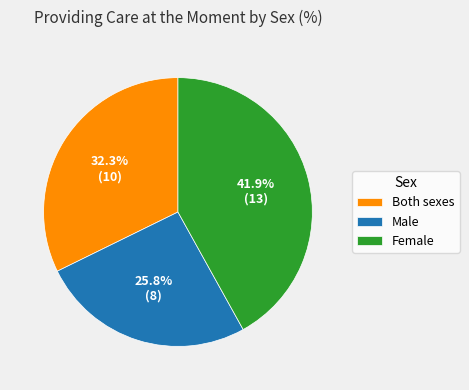

Which has a higher value, Female or Both sexes?

Female